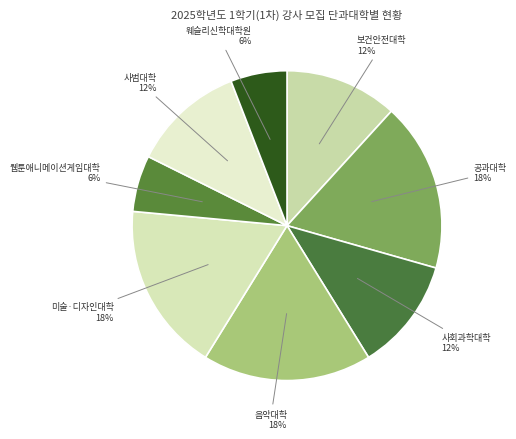

What is the ratio of the value at 공과대학 to the value at 보건안전대학?

1.5